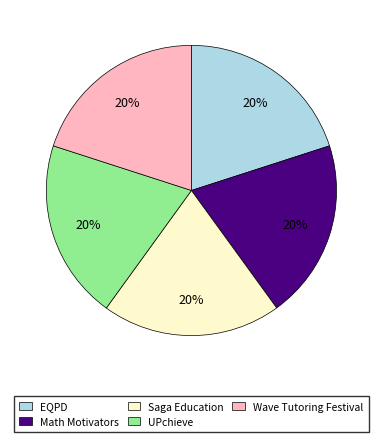

What percentage is the UPchieve slice, to the nearest percent?

20%